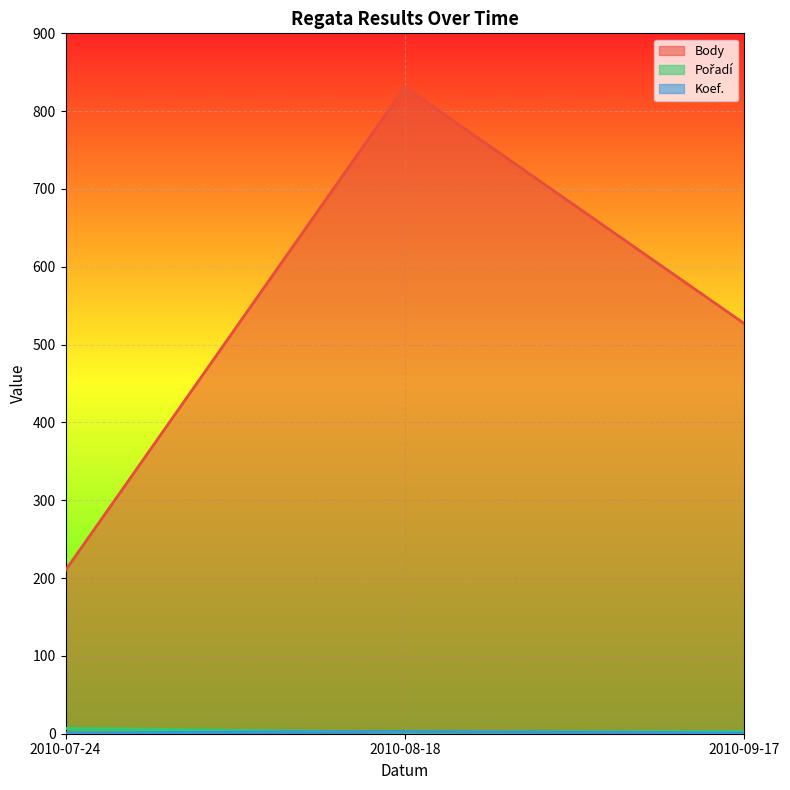

Which has a higher value, 2010-09-17 or 2010-07-24?

2010-09-17